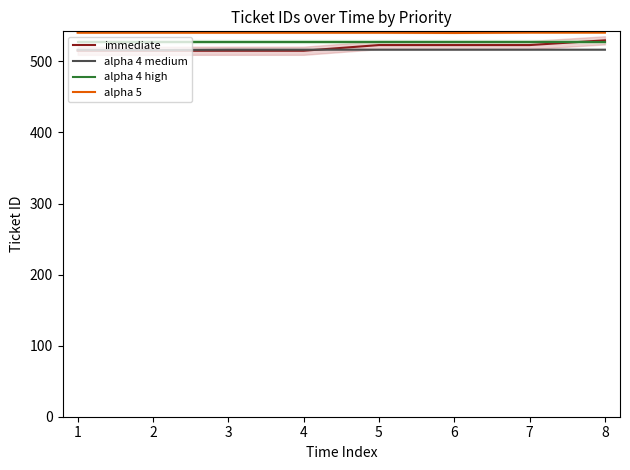

Which series has the largest total across all categories?

alpha 5